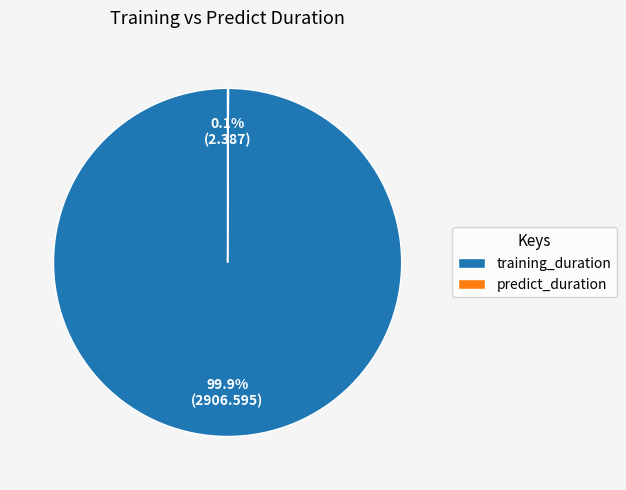

To the nearest percent, what is the average slice percentage?

50%